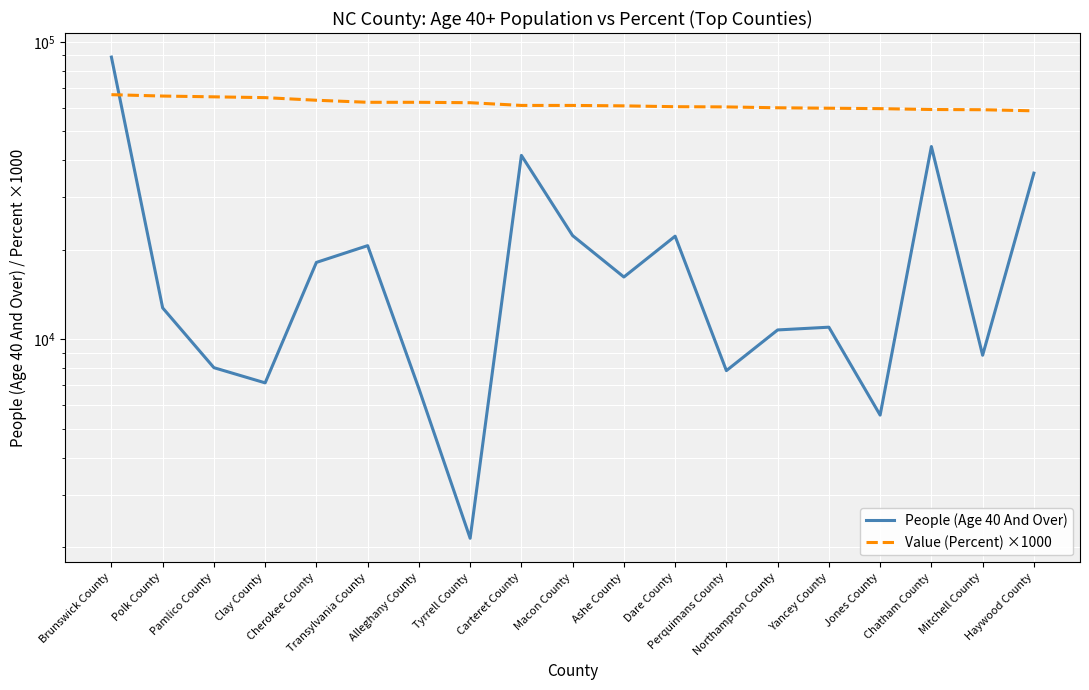

What is the label of the 13th point from the right?

Alleghany County